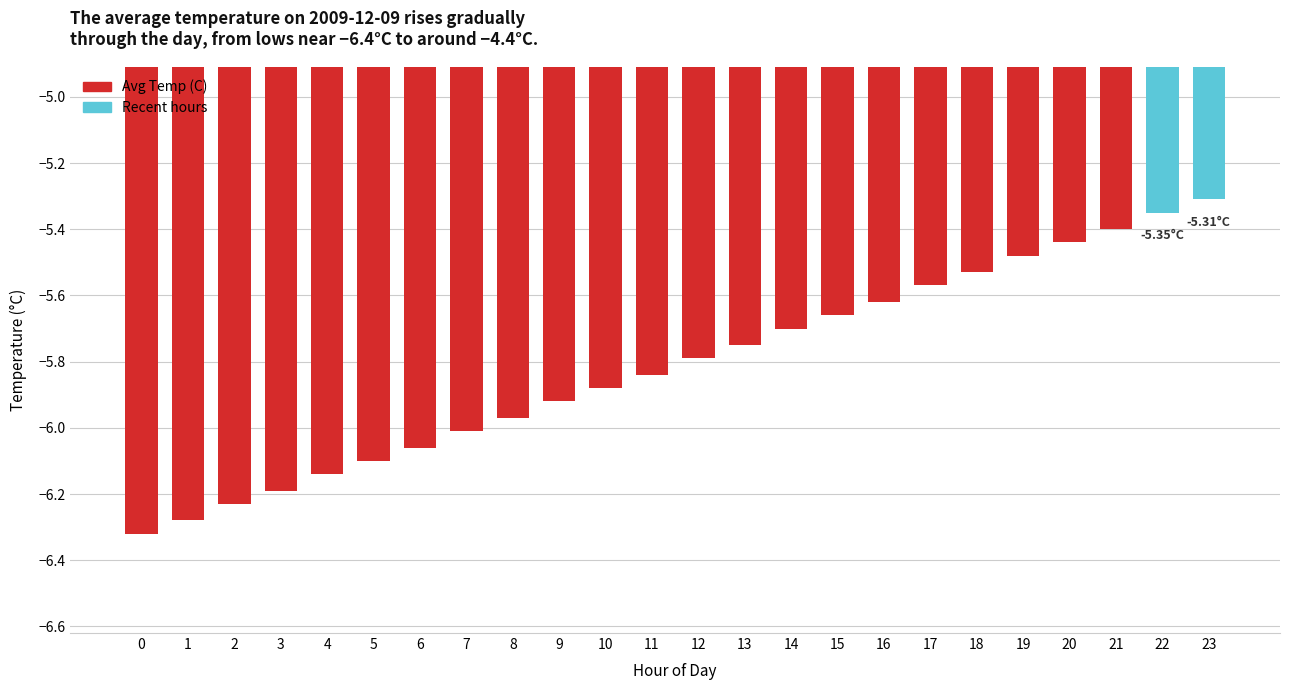

What is the difference between the values at 22 and 9?

0.6